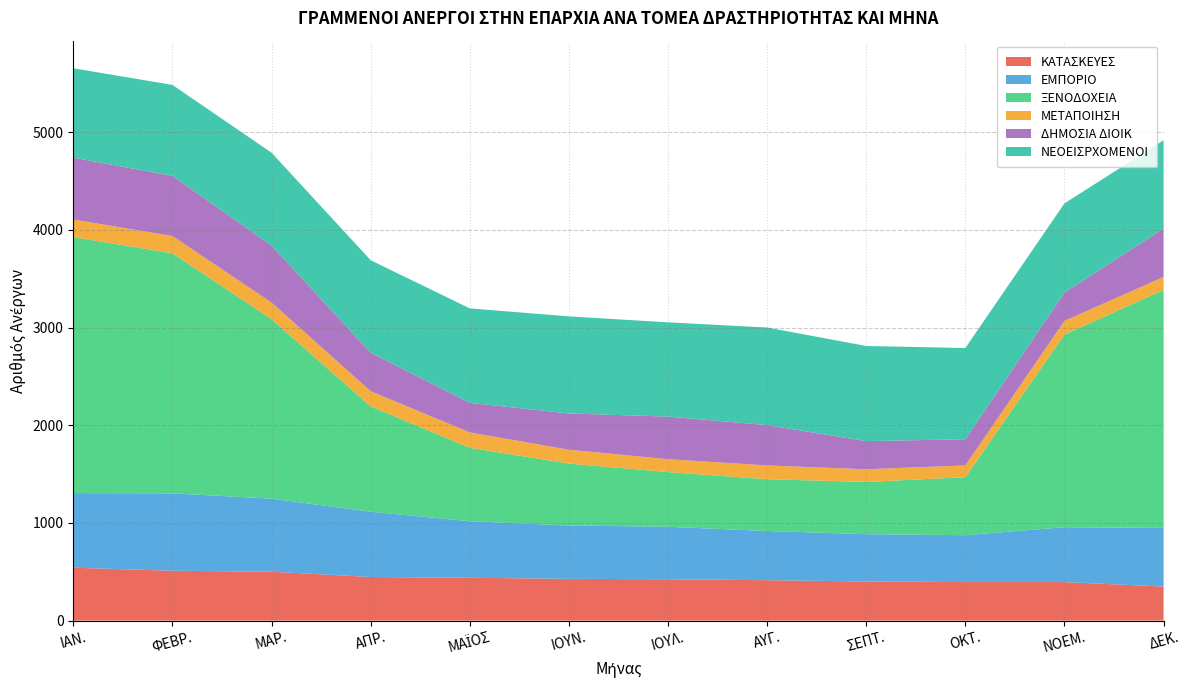

Reading left to right, extract all data points from this chart.

ΚΑΤΑΣΚΕΥΕΣ: 542	511	501	447	439	428	424	414	401	395	395	349
ΕΜΠΟΡΙΟ: 764	792	748	668	579	546	537	504	484	480	562	600
ΞΕΝΟΔΟΧΕΙΑ: 2621	2458	1837	1079	752	634	560	530	535	594	1972	2437
ΜΕΤΑΠΟΙΗΣΗ: 180	177	171	155	157	142	132	141	130	120	140	133
ΔΗΜΟΣΙΑ ΔΙΟΙΚ: 633	616	583	395	303	371	436	413	288	268	290	495
ΝΕΟΕΙΣΡΧΟΜΕΝΟΙ: 915	931	951	946	967	994	965	999	974	934	913	904